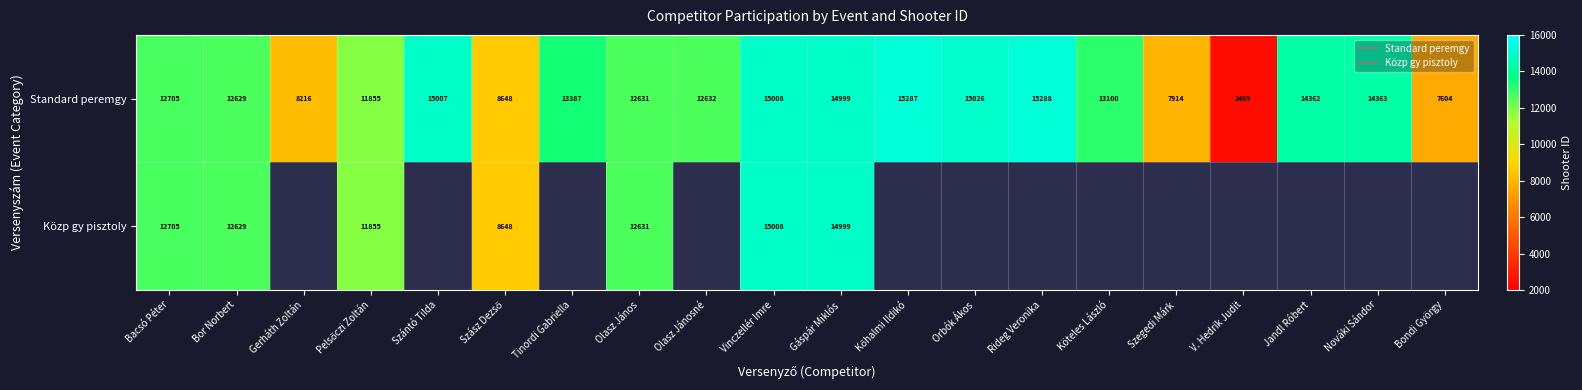

How many series are shown in this chart?

2